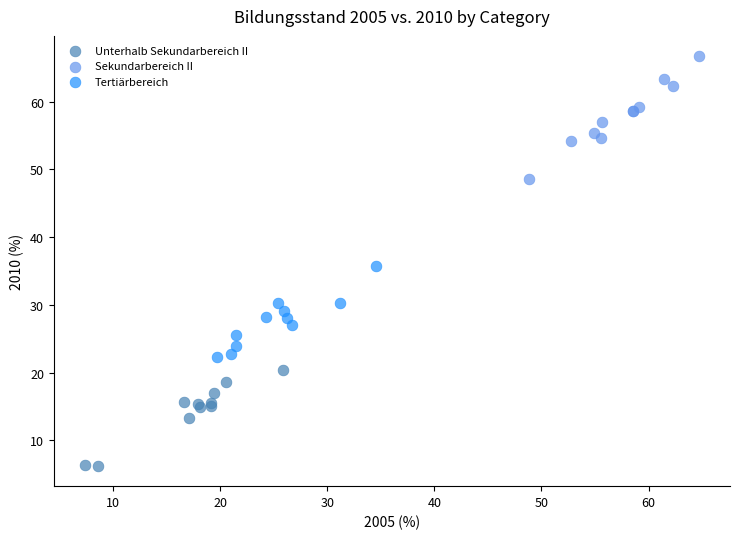

Which series contains the highest Y value?

Sekundarbereich II